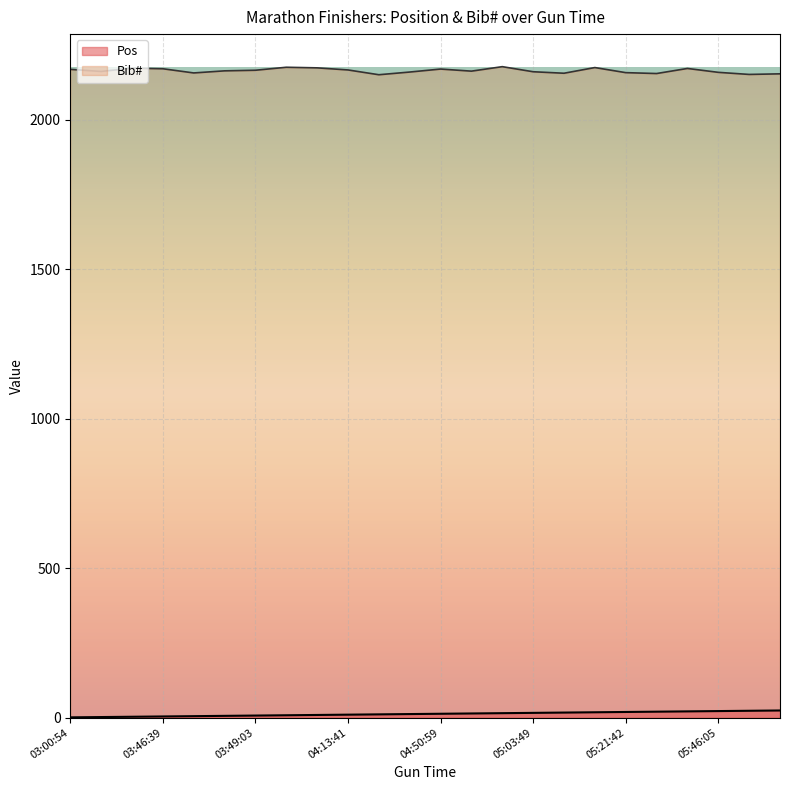

Which series has the widest spread of values?

Bib#